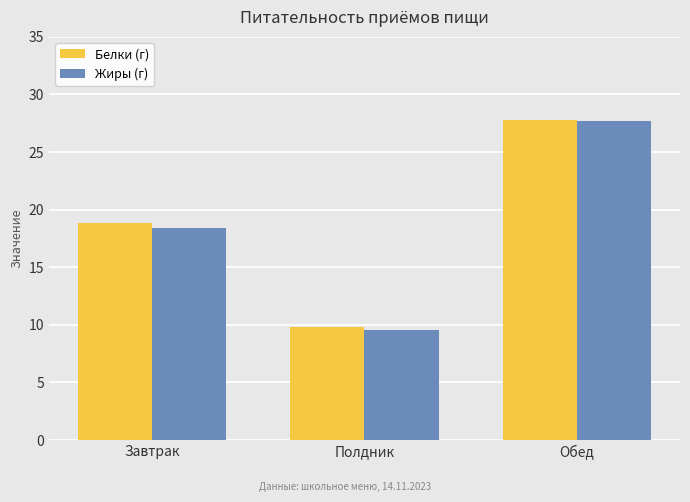

List the labels in order of Жиры (г) value, smallest first.

Полдник, Завтрак, Обед